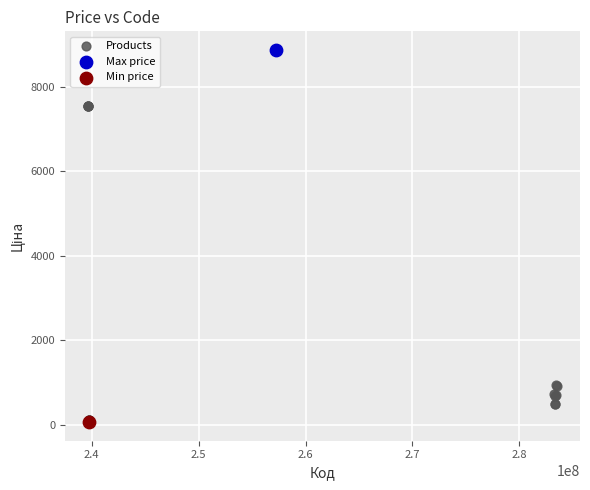

What are all the series names shown in the legend?

Products, Max price, Min price